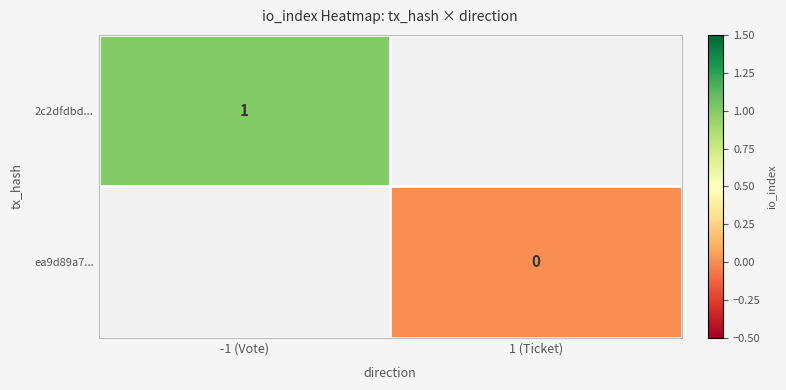

Is the value of ea9d89a7... at 1 (Ticket) greater than the value of 2c2dfdbd... at -1 (Vote)?

No